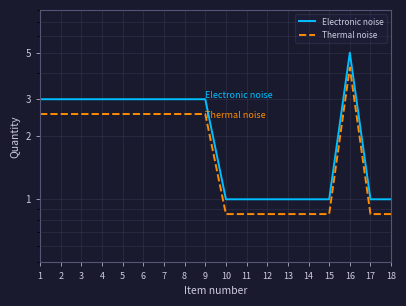

True or false: Thermal noise and Electronic noise intersect in this chart.

False